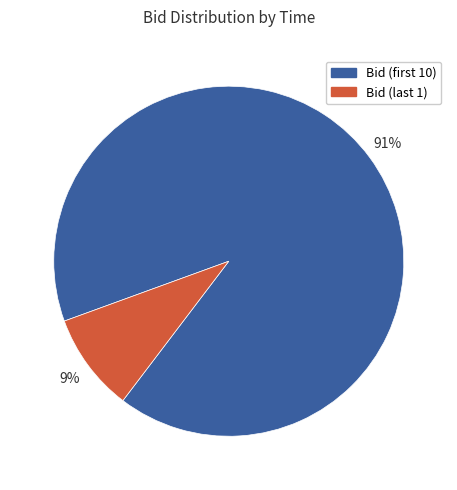

Is there any slice that represents more than half of the pie?

Yes